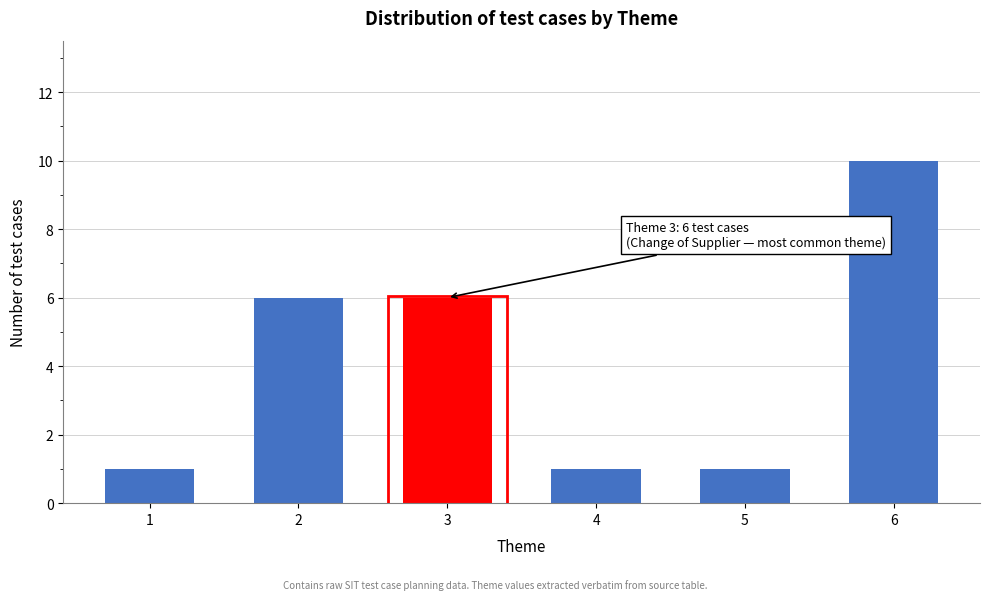

Reading left to right, transcribe all the data shown in this chart.

1=1	2=6	3=6	4=1	5=1	6=10